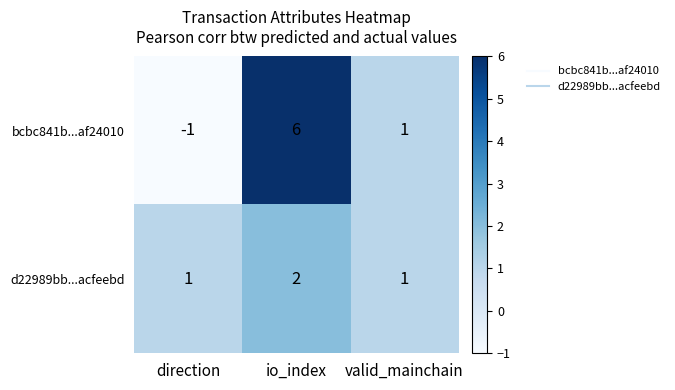

True or false: bcbc841b...af24010 has a value of 1 at valid_mainchain.

True